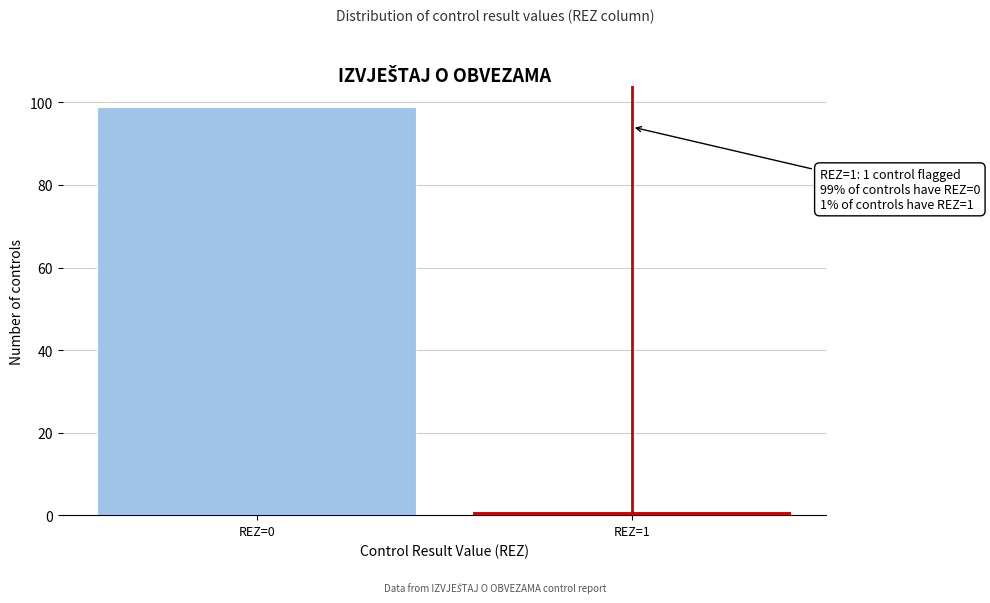

Reading left to right, what are all the values shown in this chart?

REZ=0=99	REZ=1=1